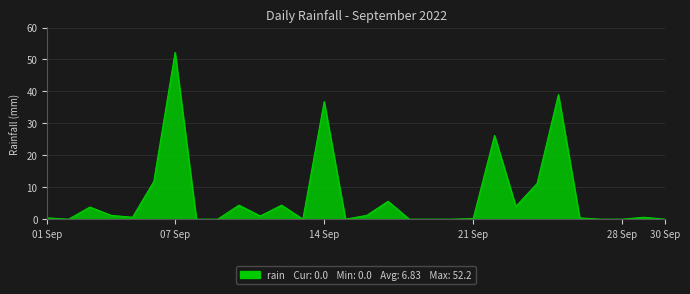

What is the difference between the maximum and minimum values?

52.2